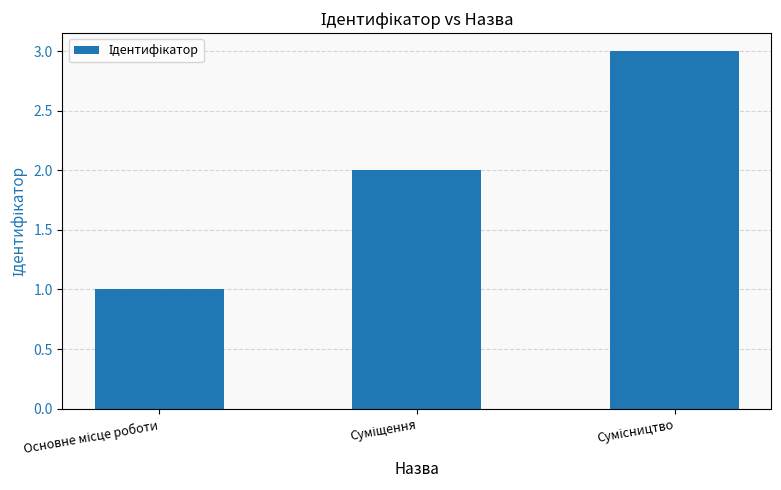

What is the maximum value shown in the chart?

3